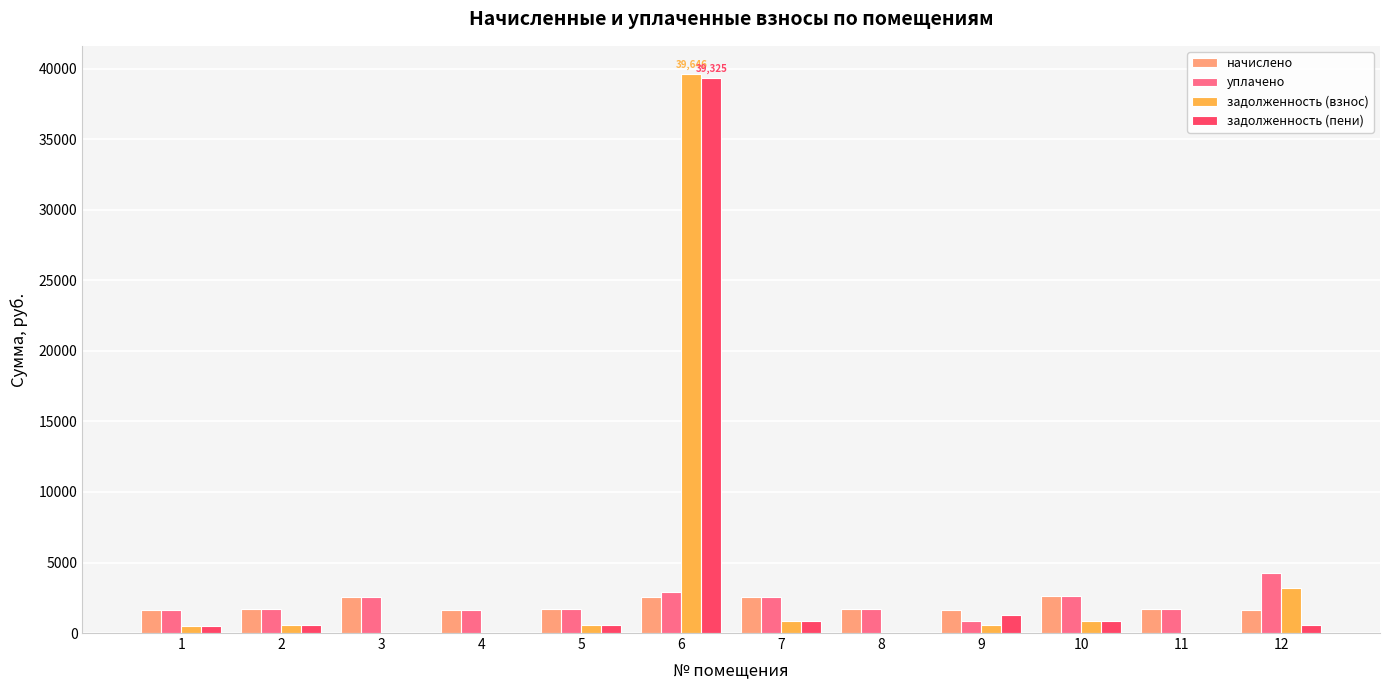

Count the number of data series in this chart.

4